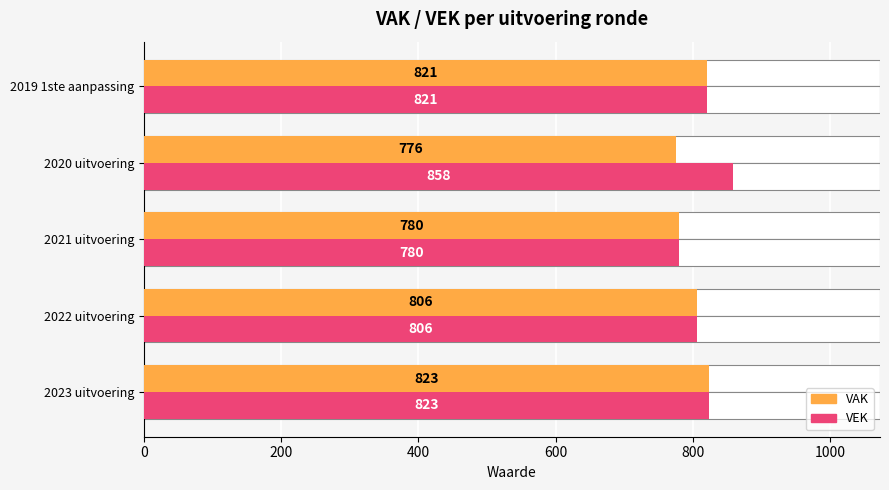

Rank the series at 2023 uitvoering from lowest to highest value.

VAK, VEK